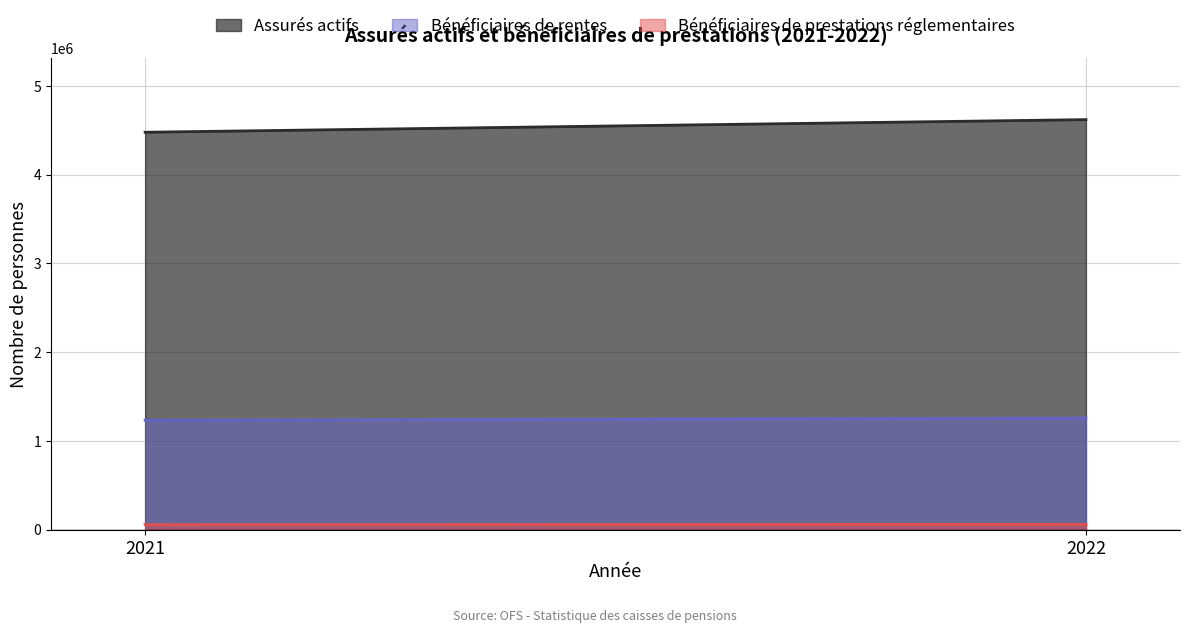

What is the total value across all series at 2022?

5937746